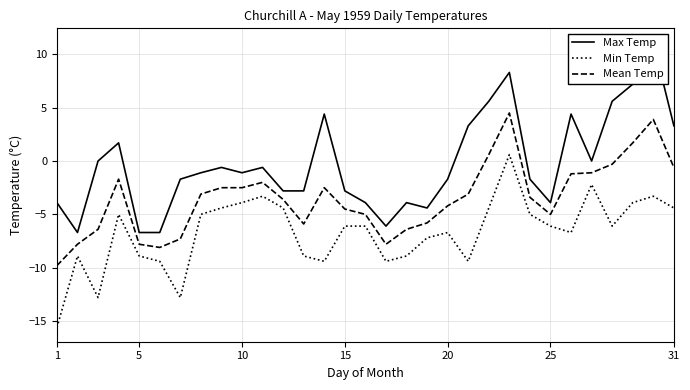

True or false: Min Temp and Mean Temp cross at least once.

False